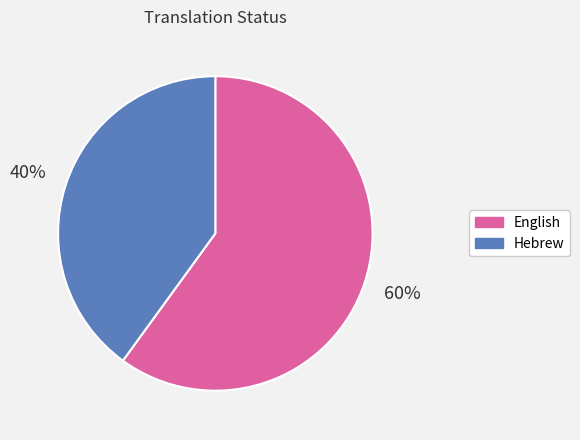

True or false: English accounts for 68% of the total.

False